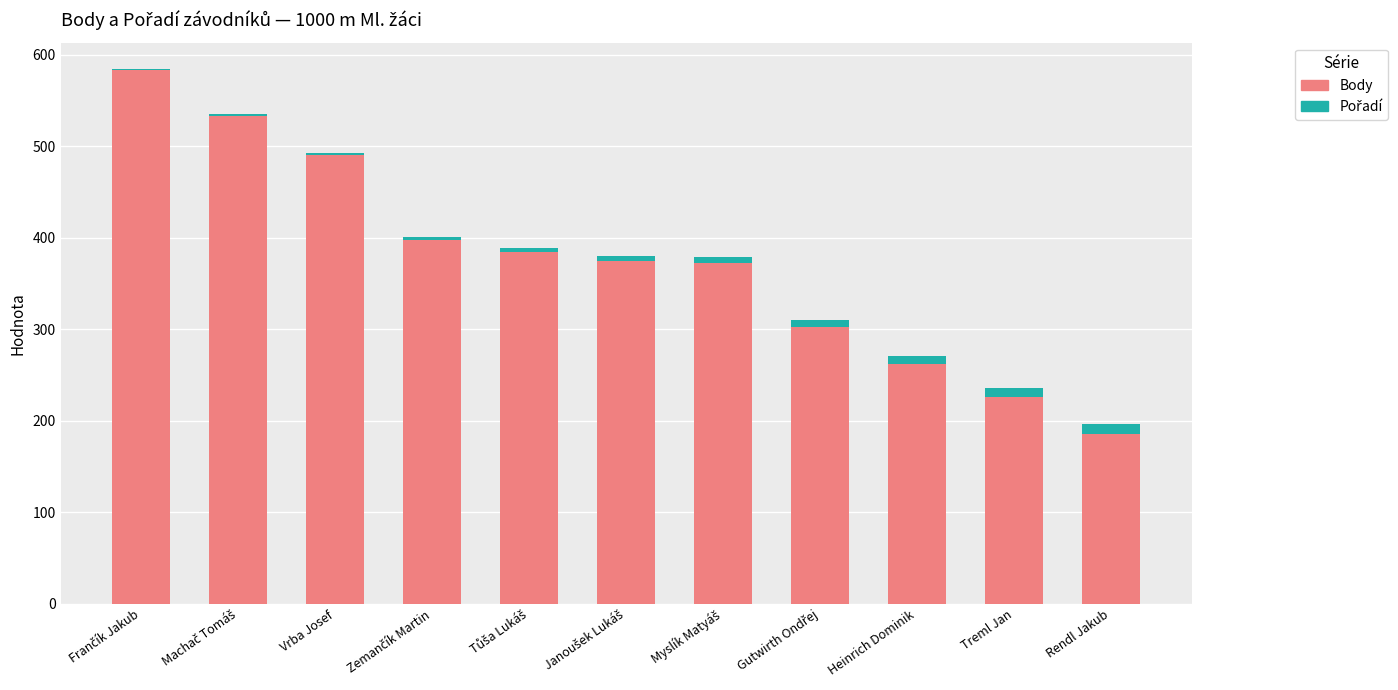

What is the sum of the Body values at Treml Jan and Rendl Jakub?

411